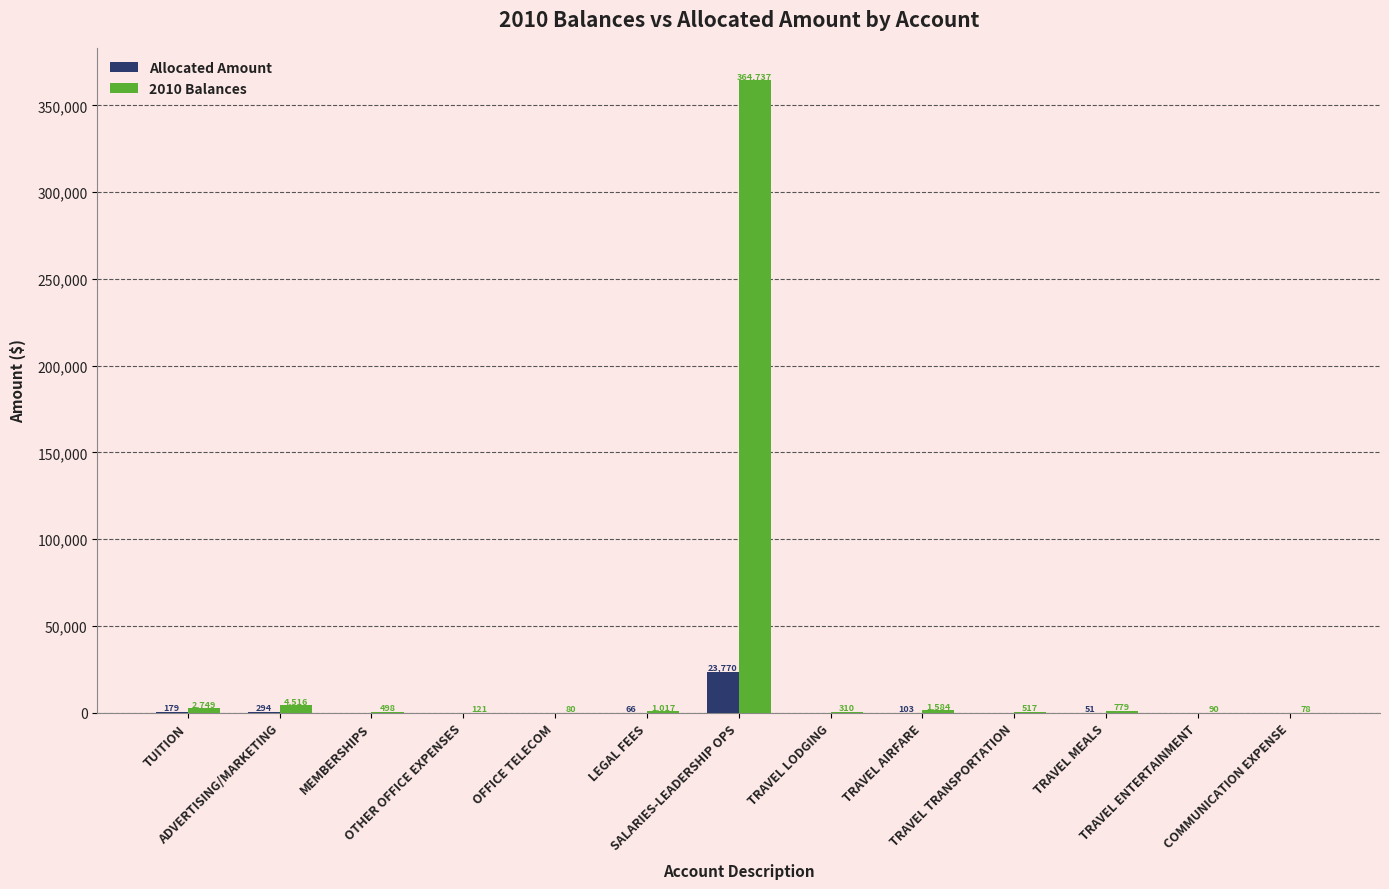

What is the greatest value displayed?

364737.0